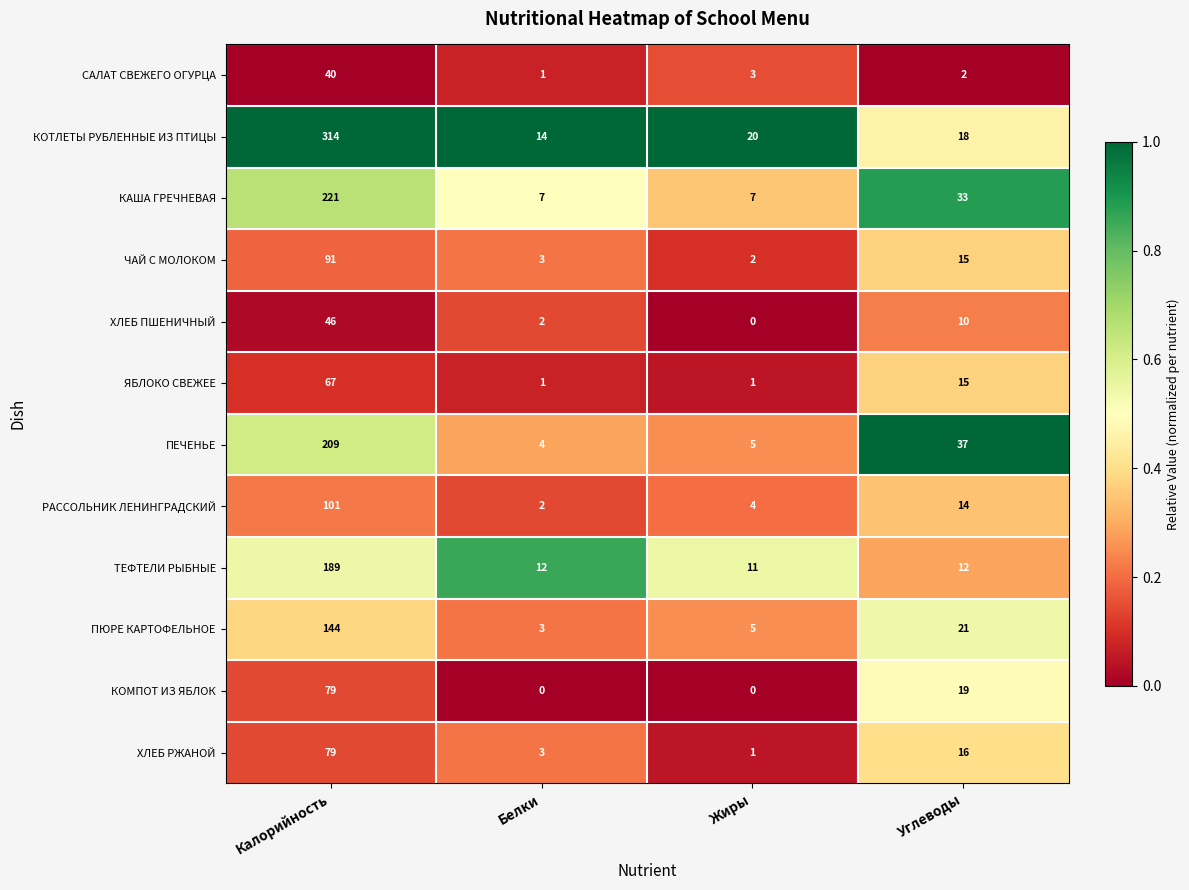

Which series has the widest spread of values?

КОТЛЕТЫ РУБЛЕННЫЕ ИЗ ПТИЦЫ